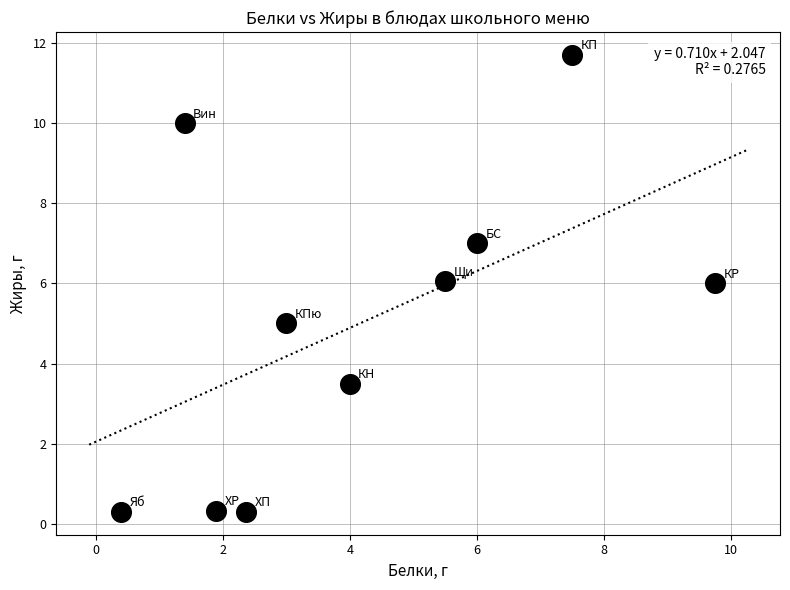

What is the average X value?

4.2